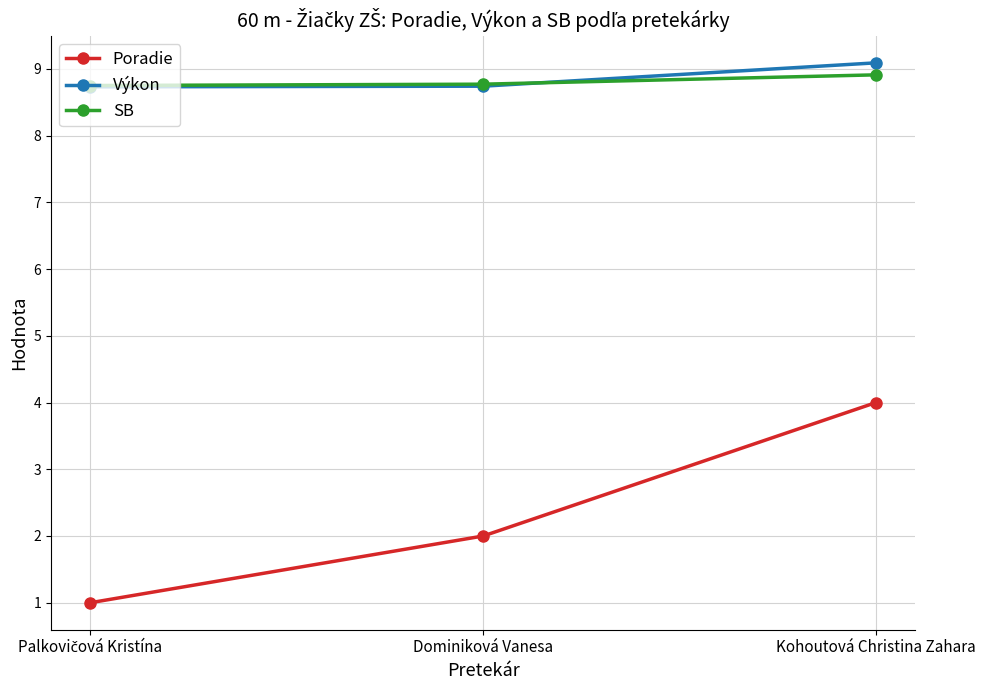

Which series has the widest spread of values?

Poradie